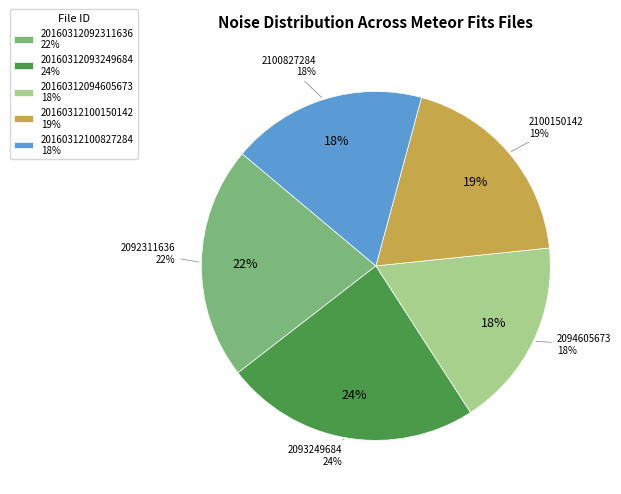

To the nearest percent, what portion does 20160312092311636 represent?

22%